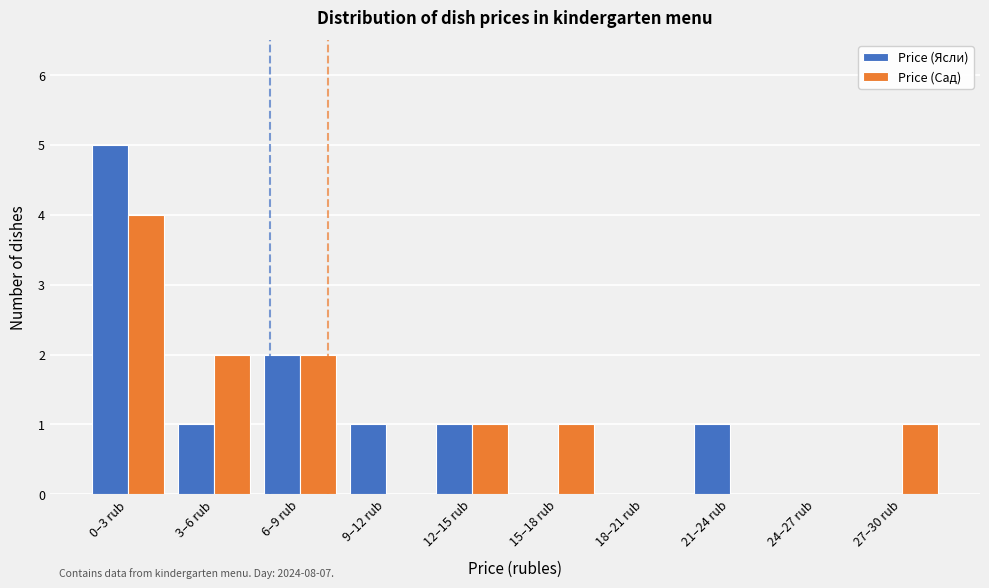

Reading left to right, what are all the values shown in this chart?

Price (Ясли): 0–3 rub=5	3–6 rub=1	6–9 rub=2	9–12 rub=1	12–15 rub=1	15–18 rub=0	18–21 rub=0	21–24 rub=1	24–27 rub=0	27–30 rub=0
Price (Сад): 0–3 rub=4	3–6 rub=2	6–9 rub=2	9–12 rub=0	12–15 rub=1	15–18 rub=1	18–21 rub=0	21–24 rub=0	24–27 rub=0	27–30 rub=1